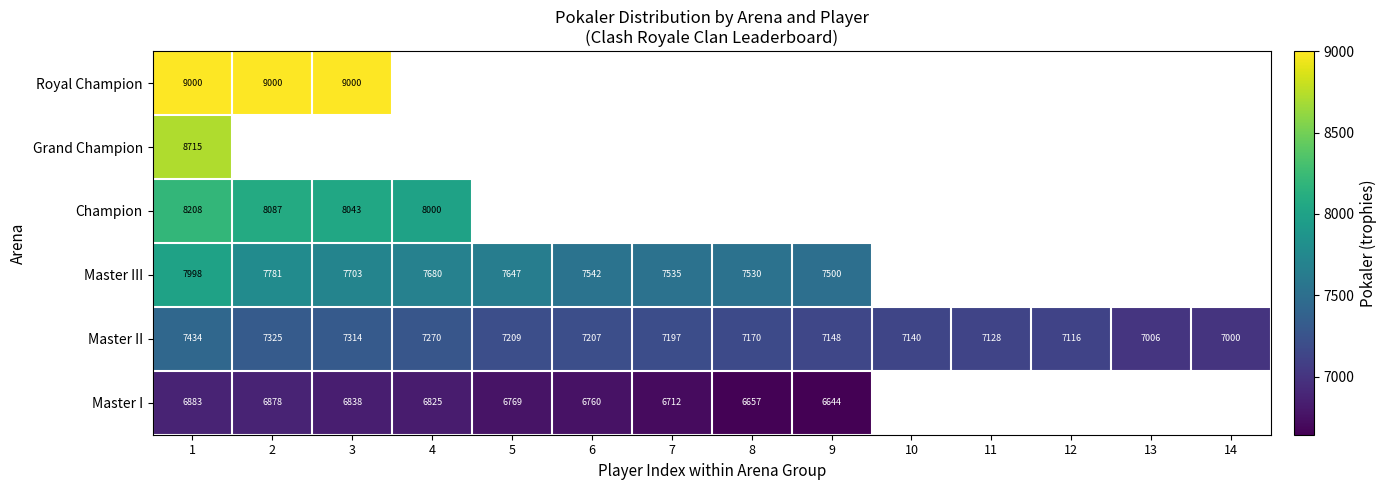

The value of Master I at 3 is 9220.2. True or false?

False